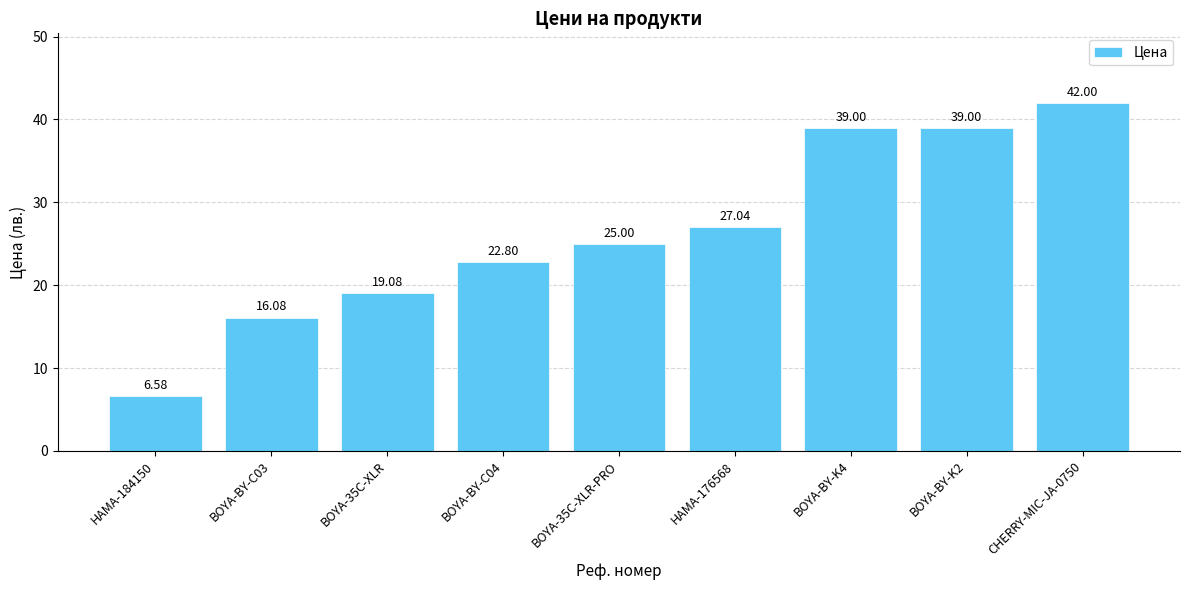

How many data points are less than 24?

4